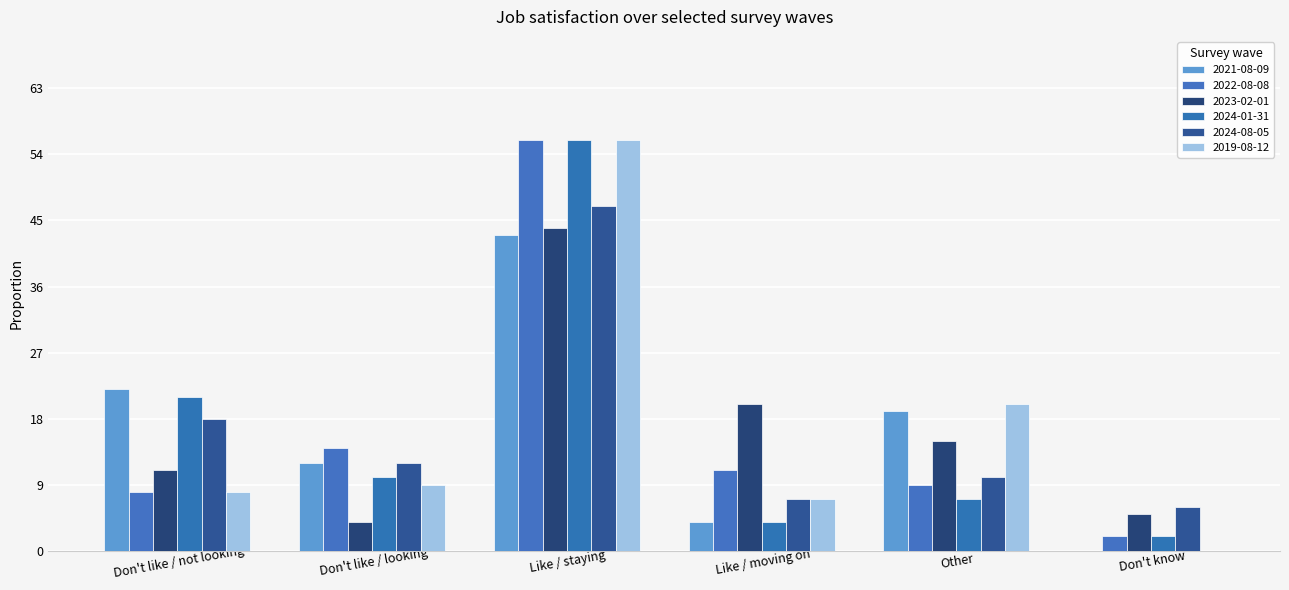

How many groups of bars are there?

6